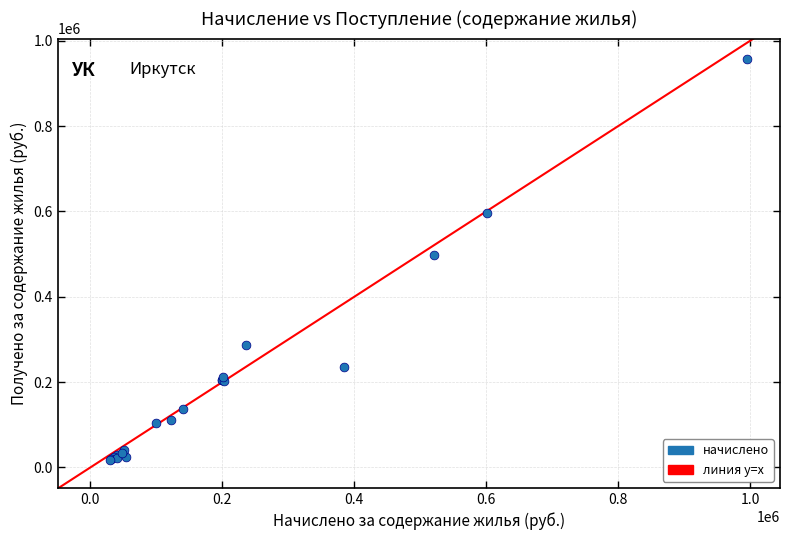

What Y value in the scatter plot is closest to 487274?

498575.3